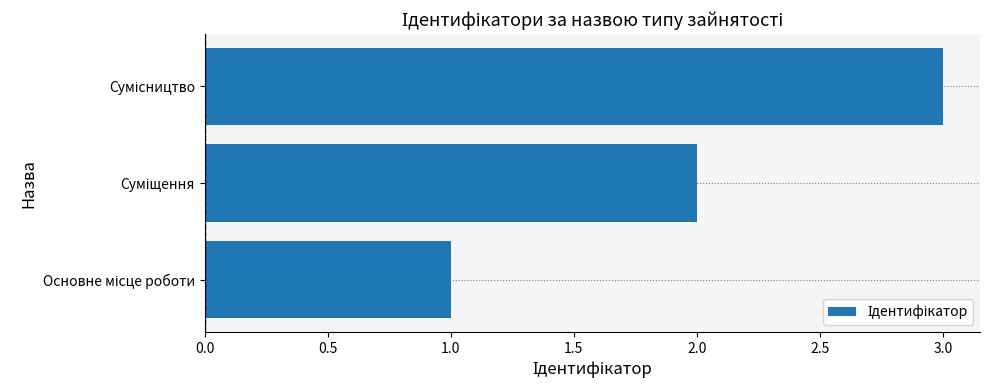

What is the maximum value shown in the chart?

3